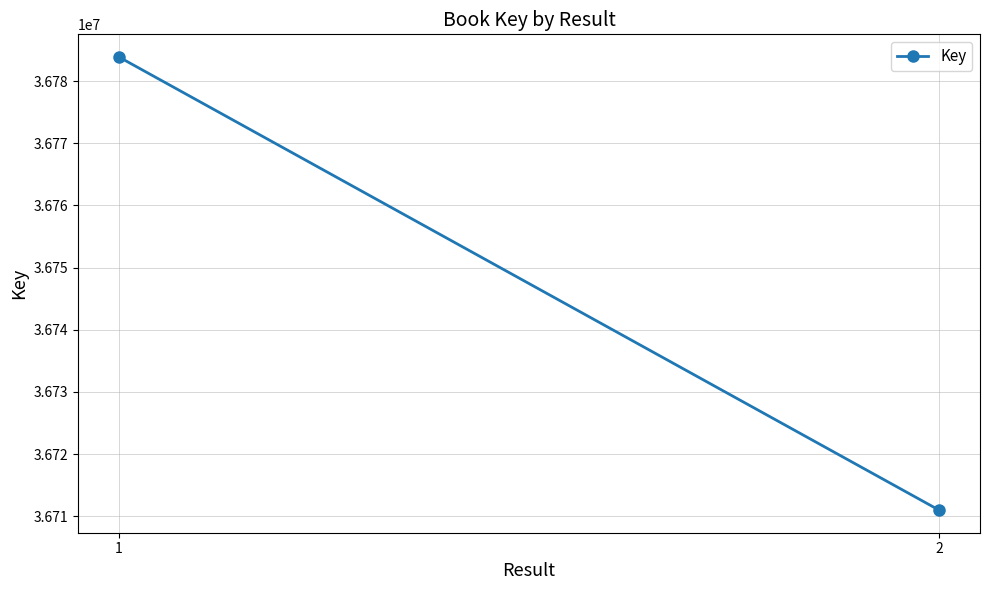

Reading right to left, what are all the values shown in this chart?

2=36711005	1=36783884